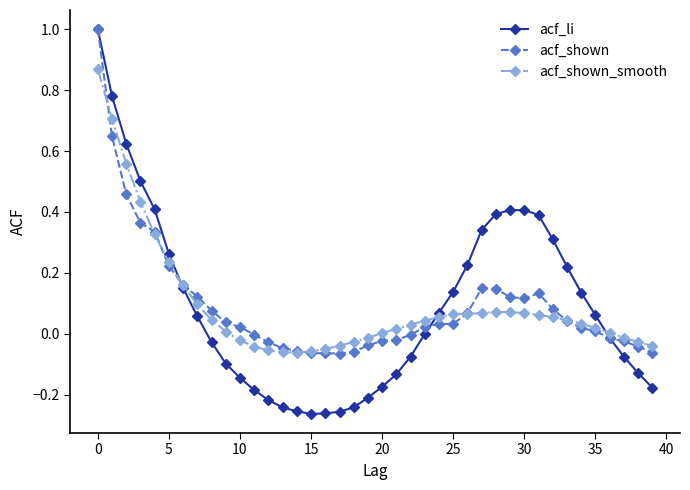

How many lines are shown in the chart?

3